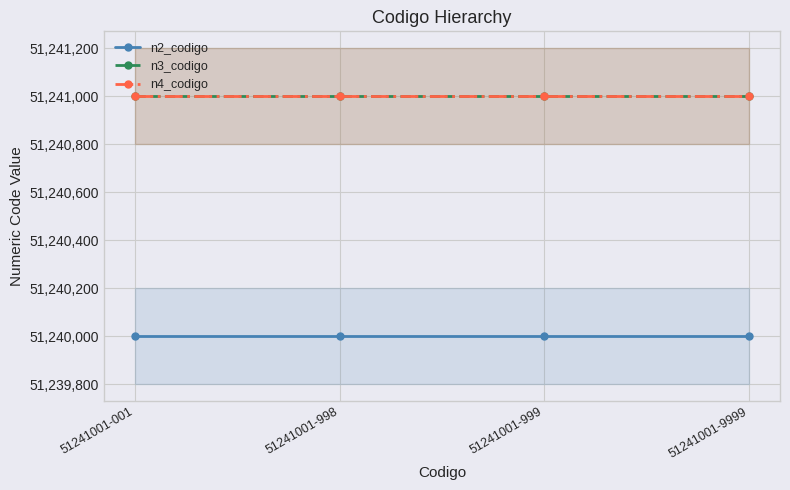

What is the total value across all series at 51241001-9999?

153722001